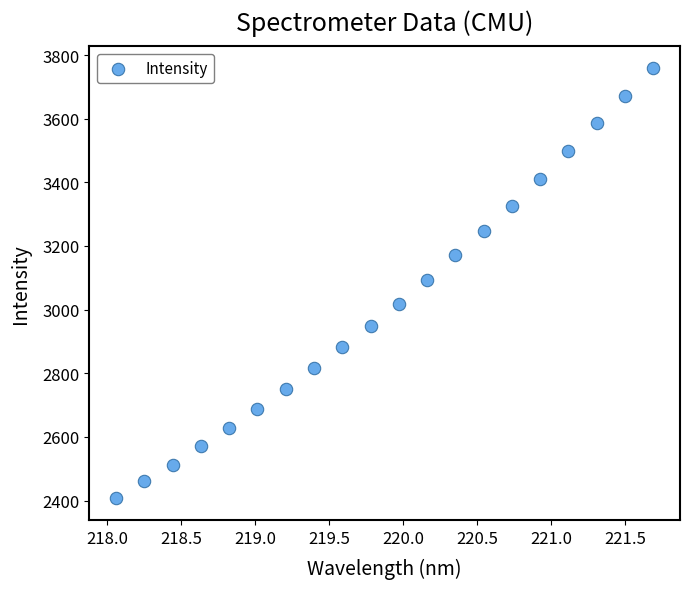

What is the range of X values (max minus min)?

3.6